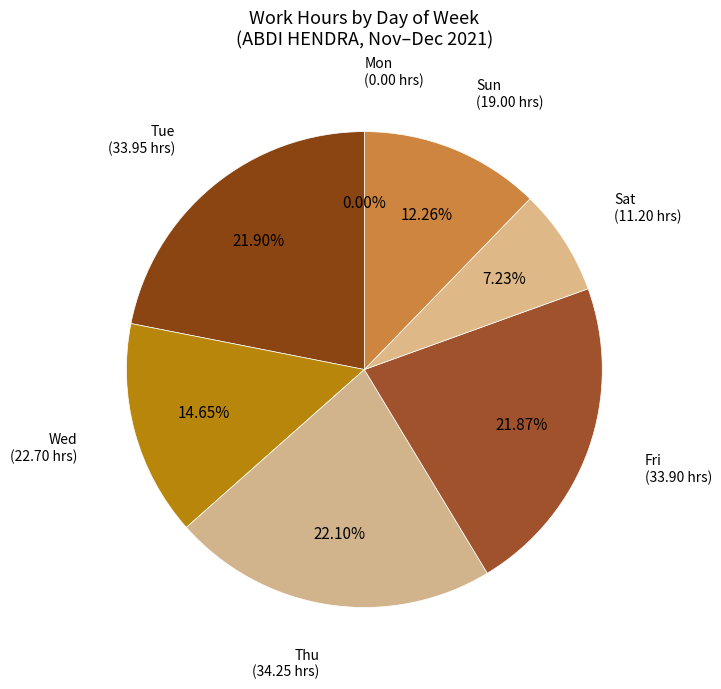

Is the sum of Thu and Wed greater than half?

No